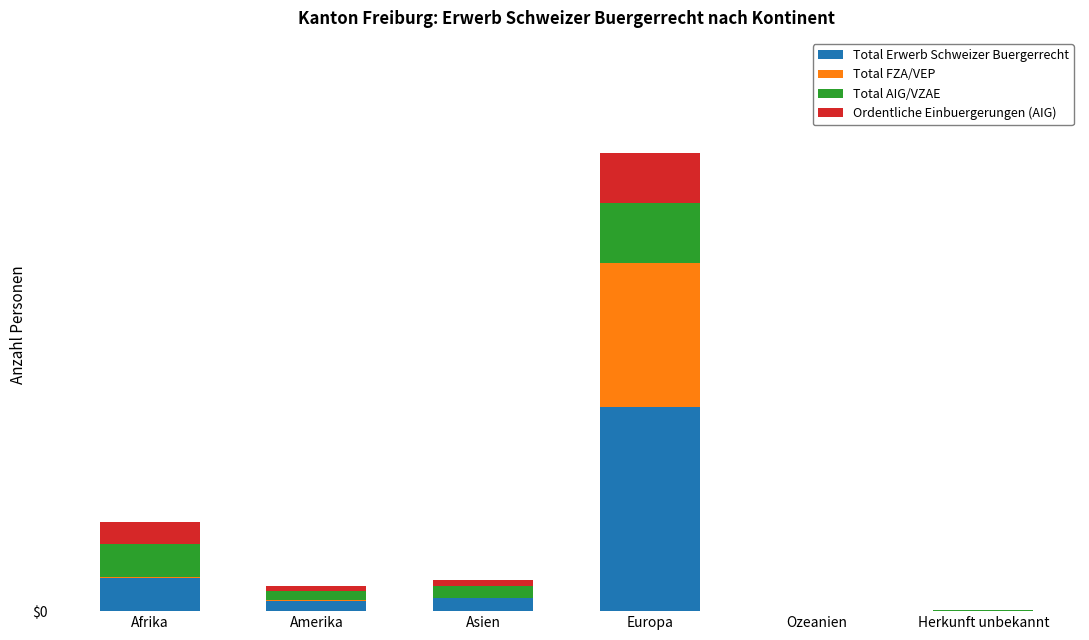

At how many categories does at least one series exceed 370?

1